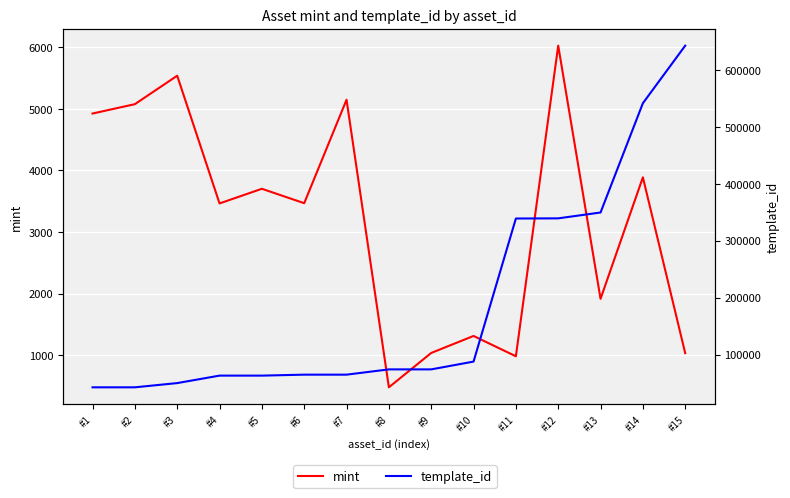

Between #5 and #12, which series saw the biggest shift?

template_id